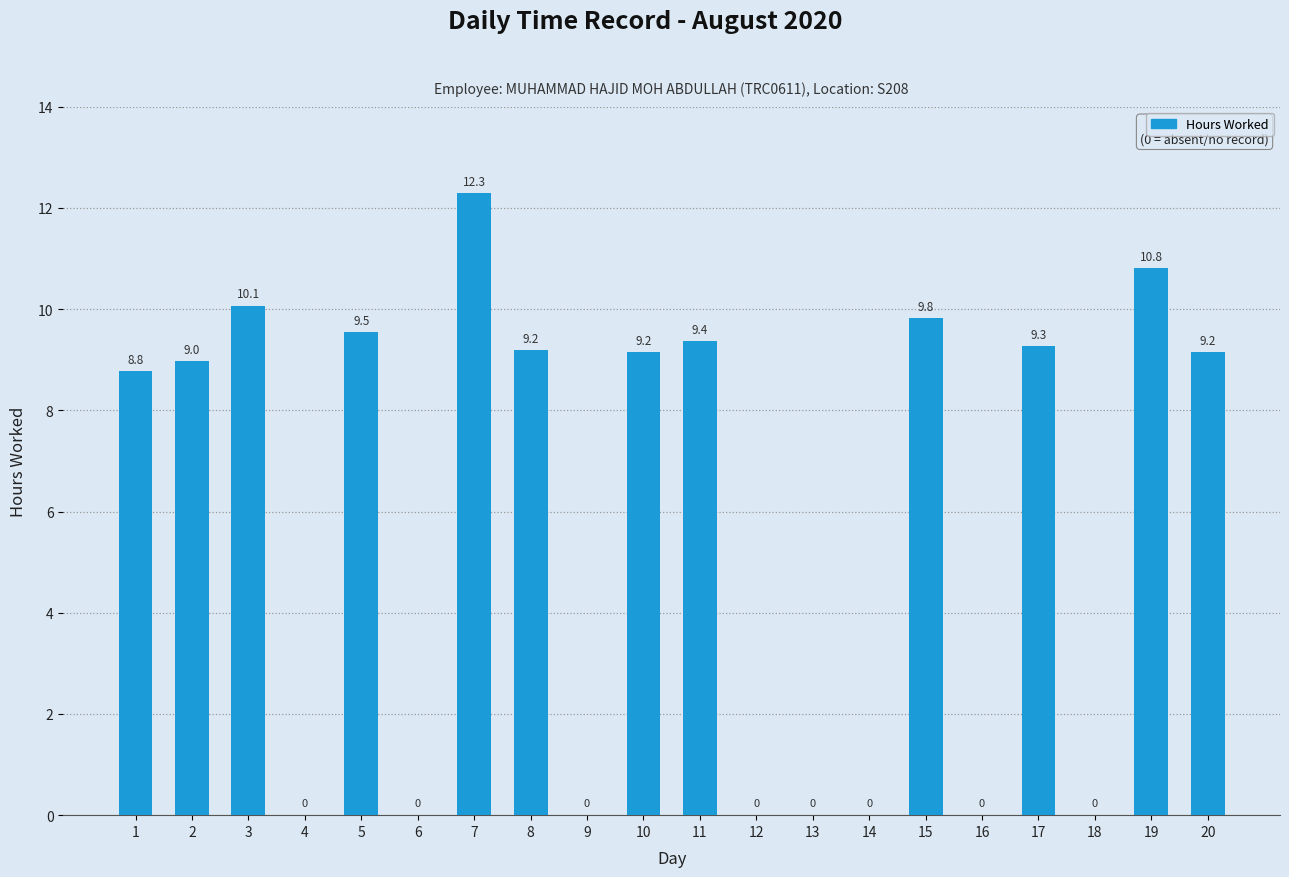

At which label does the data first exceed 9?

3